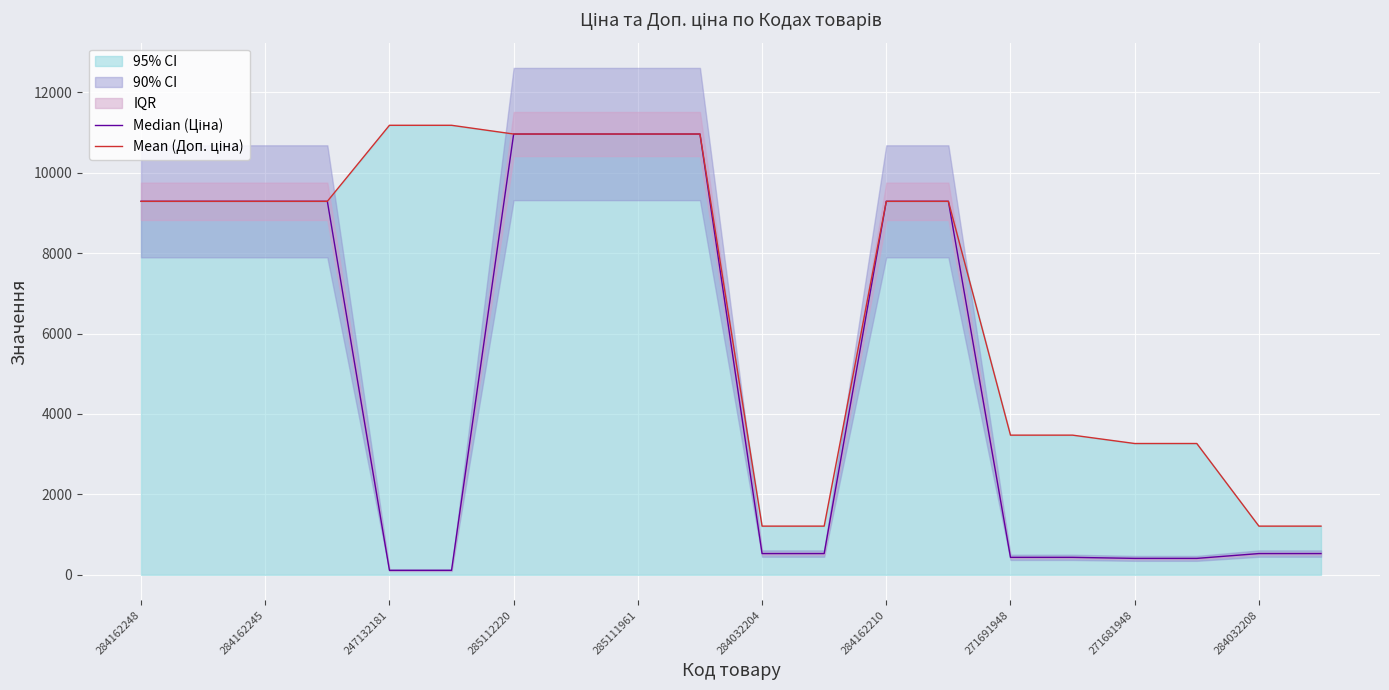

What is the average value of the Mean (Доп. ціна) series?

7014.3